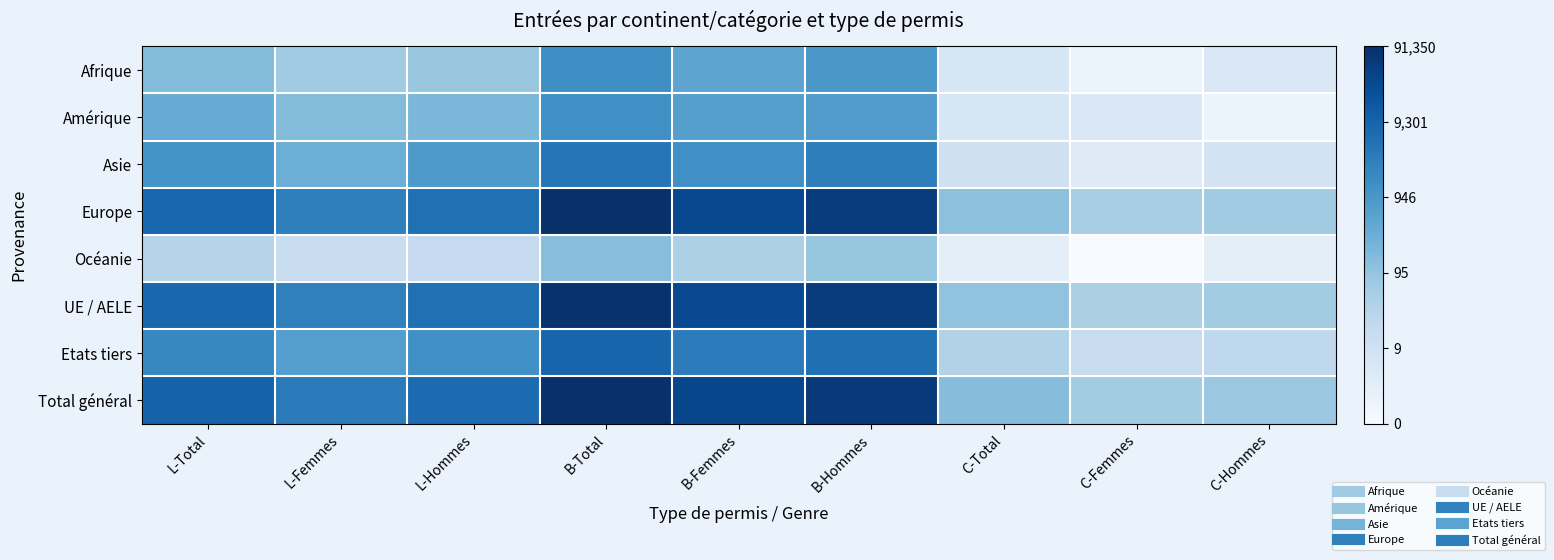

Which category has the highest value across all series?

B-Total